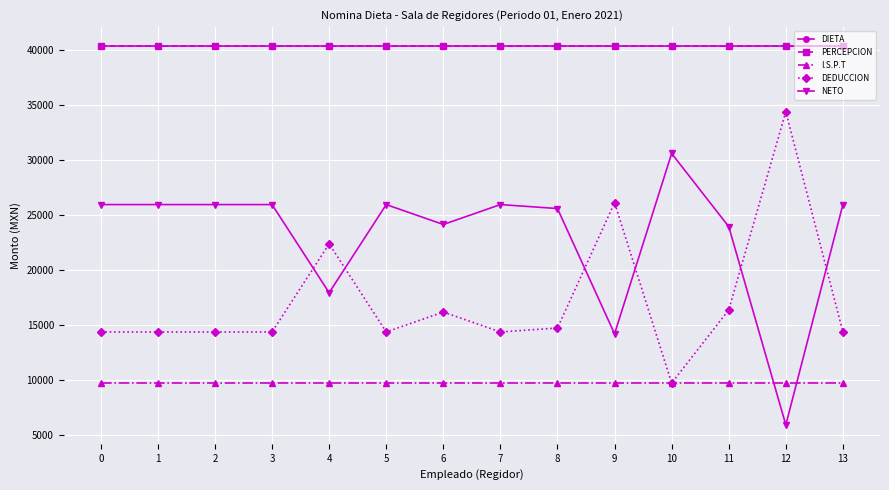

What are all the series names shown in the legend?

DIETA, PERCEPCION, I.S.P.T, DEDUCCION, NETO